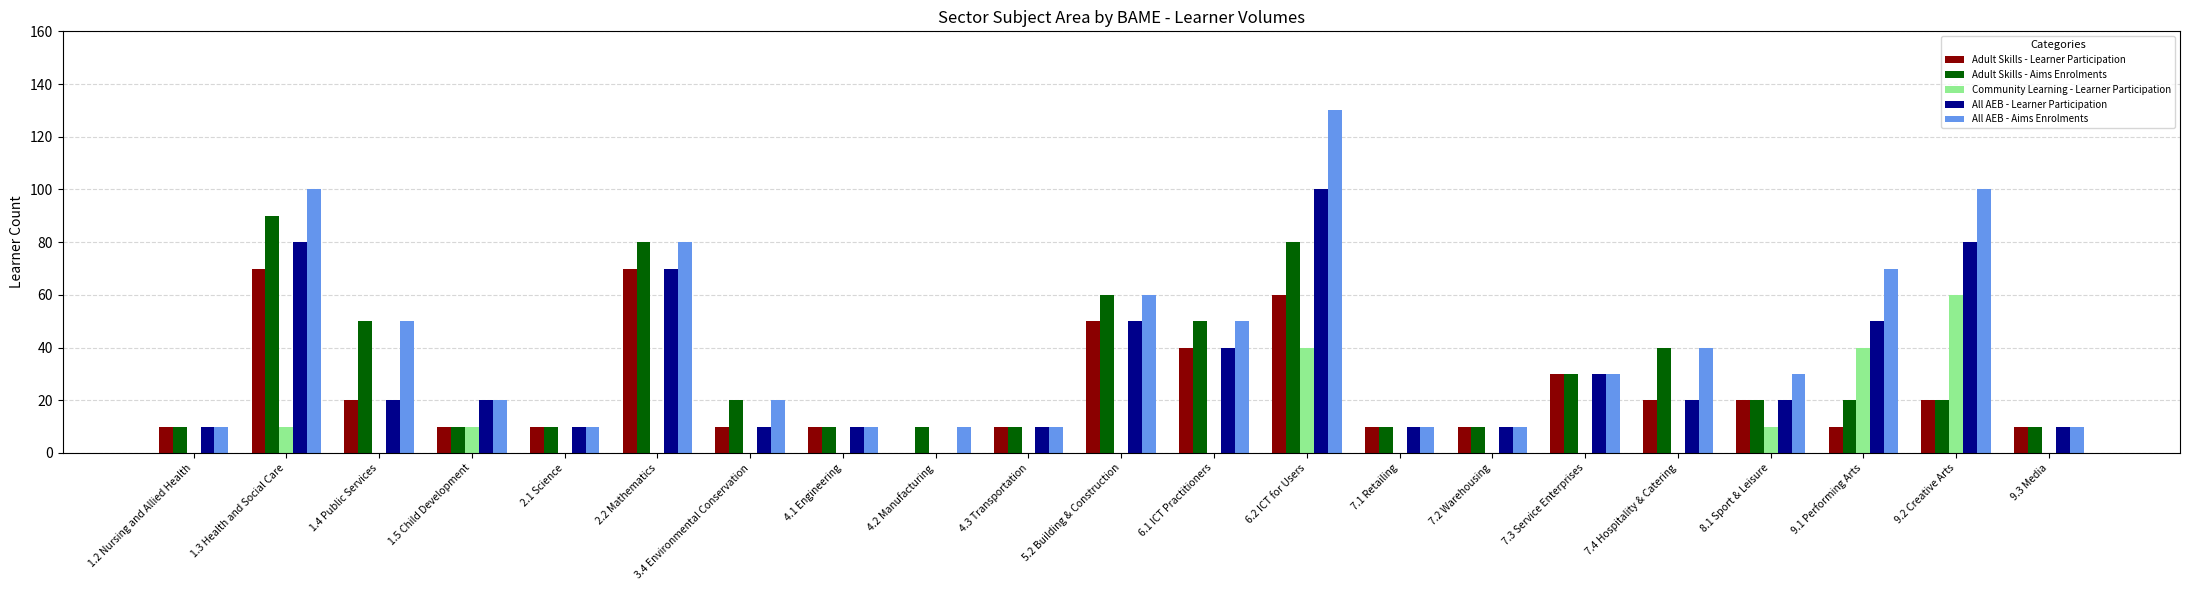

Which category has the highest value across all series?

6.2 ICT for Users